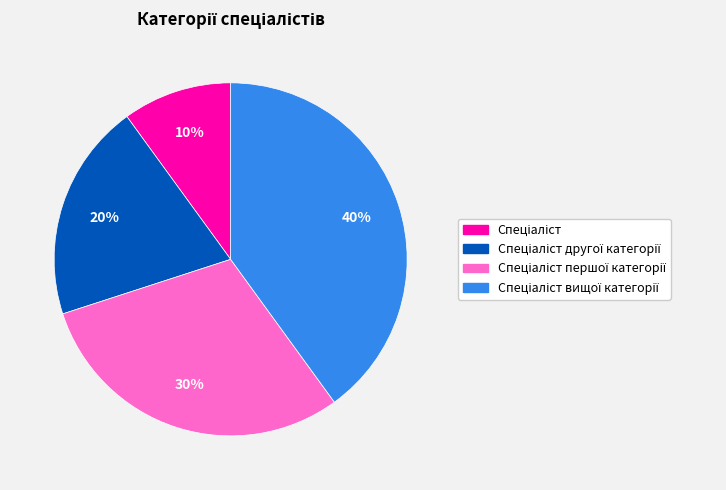

To the nearest percent, what is the average slice percentage?

25%